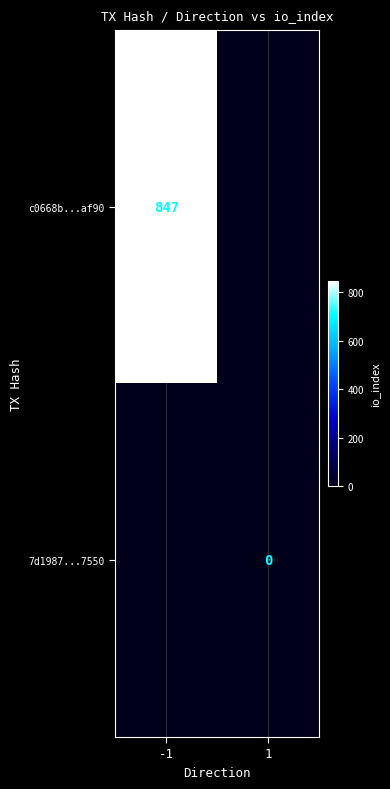

Is it true that c0668b...af90 equals 1297.8 at -1?

False